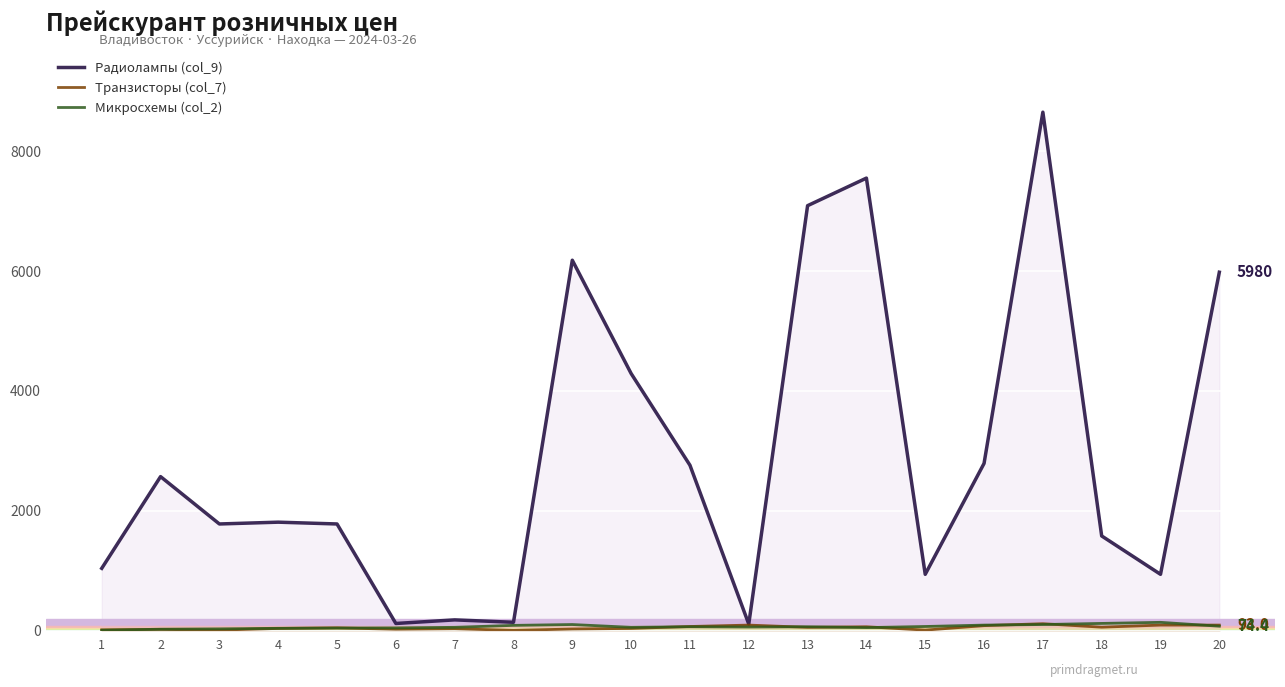

At which label is Транзисторы (col_7) closest to 60?

18